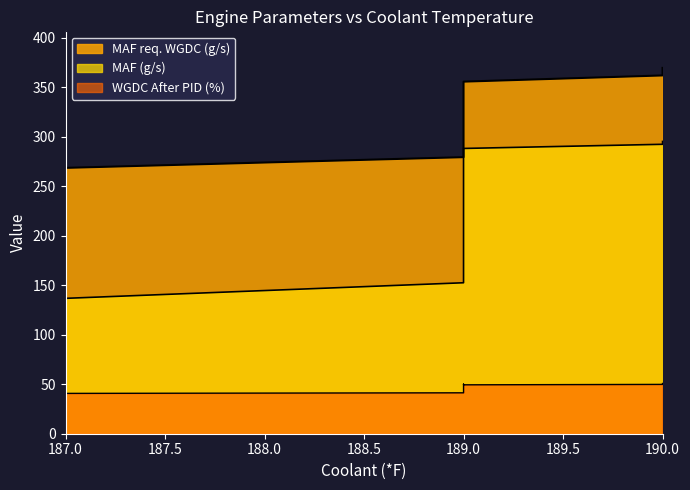

True or false: WGDC After PID (%) and MAF req. WGDC (g/s) intersect in this chart.

False